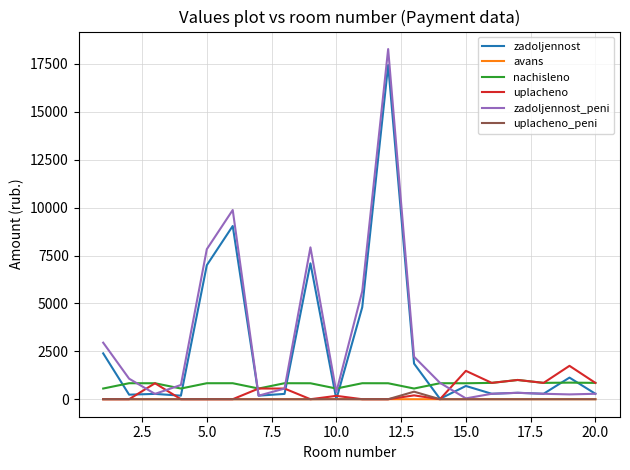

What is the greatest value displayed?

18274.8